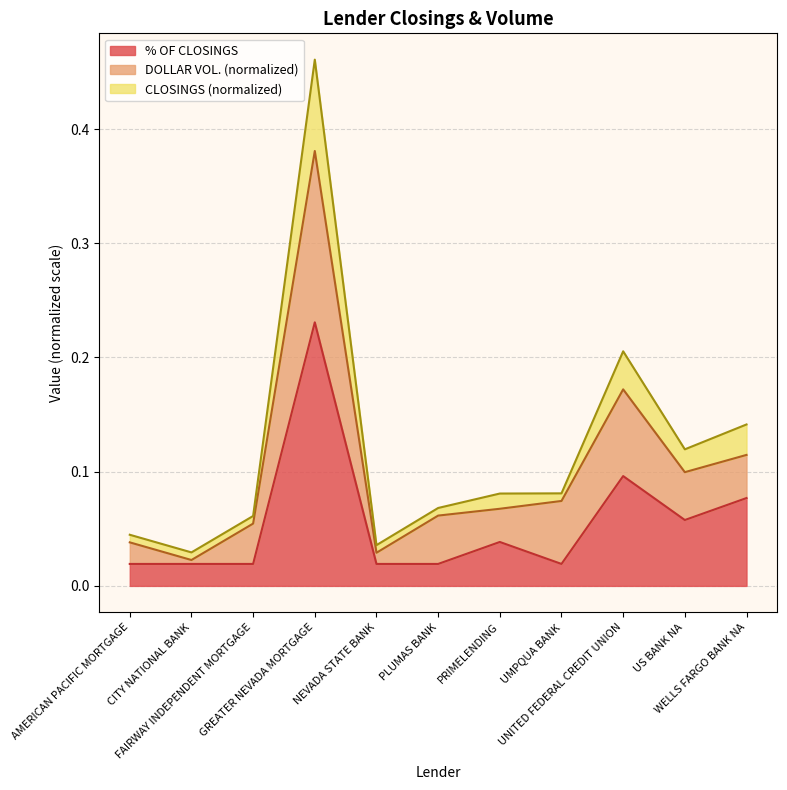

What is the total value across all series at NEVADA STATE BANK?

0.1